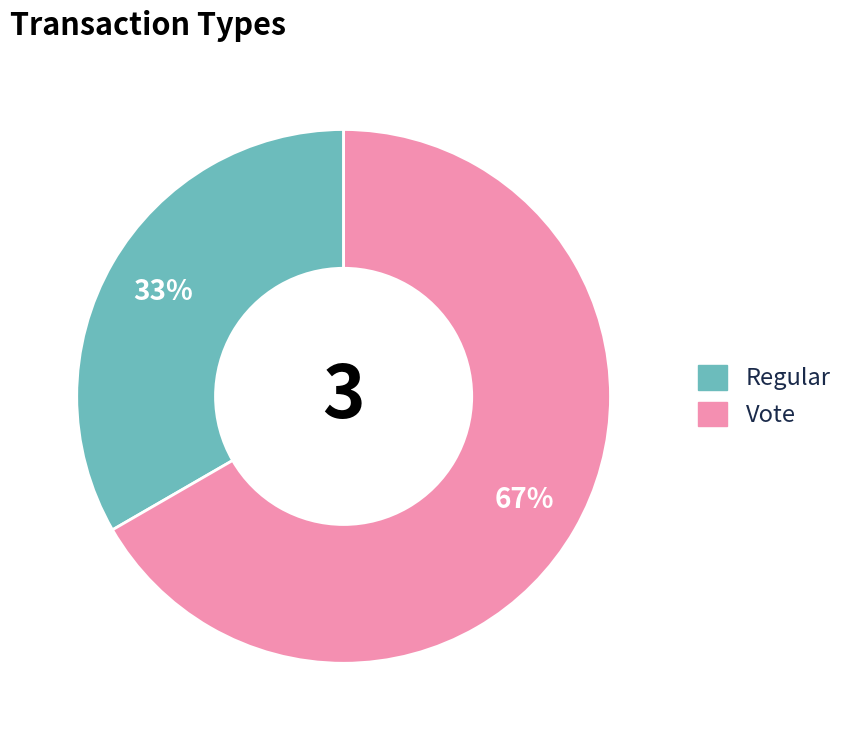

True or false: Regular accounts for 23% of the total.

False